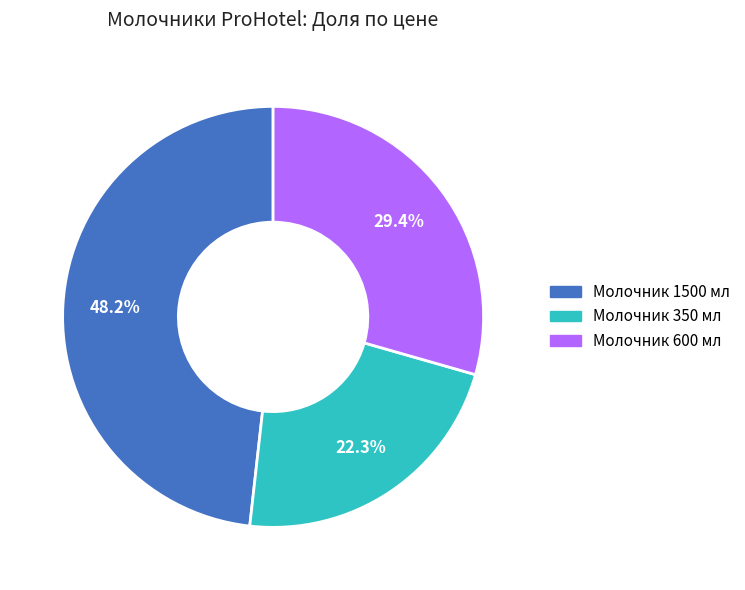

How many slices are in this pie chart?

3